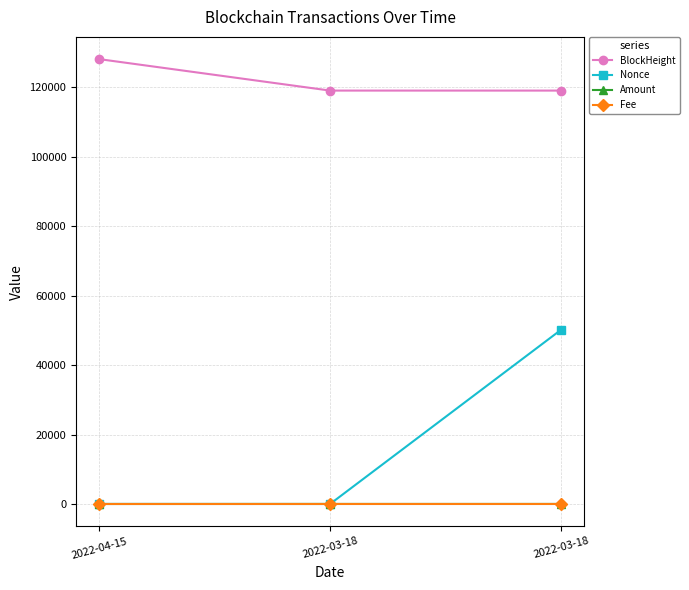

List the labels in order of BlockHeight value, largest first.

2022-04-15, 2022-03-18, 2022-03-18